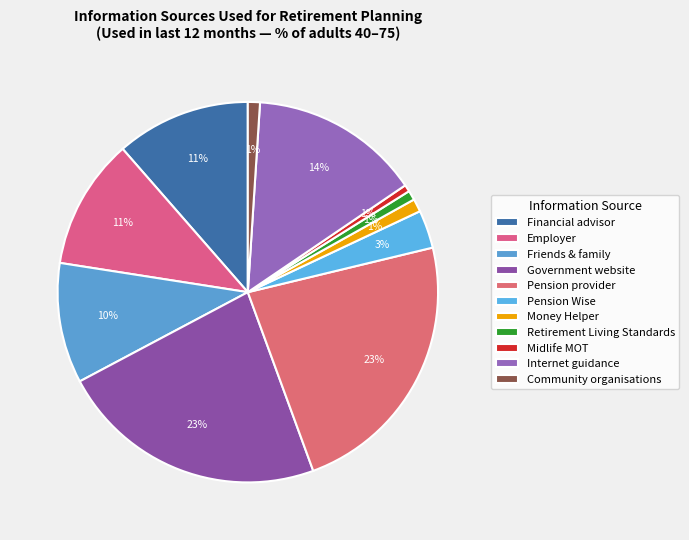

True or false: Retirement Living Standards accounts for 11% of the total.

False